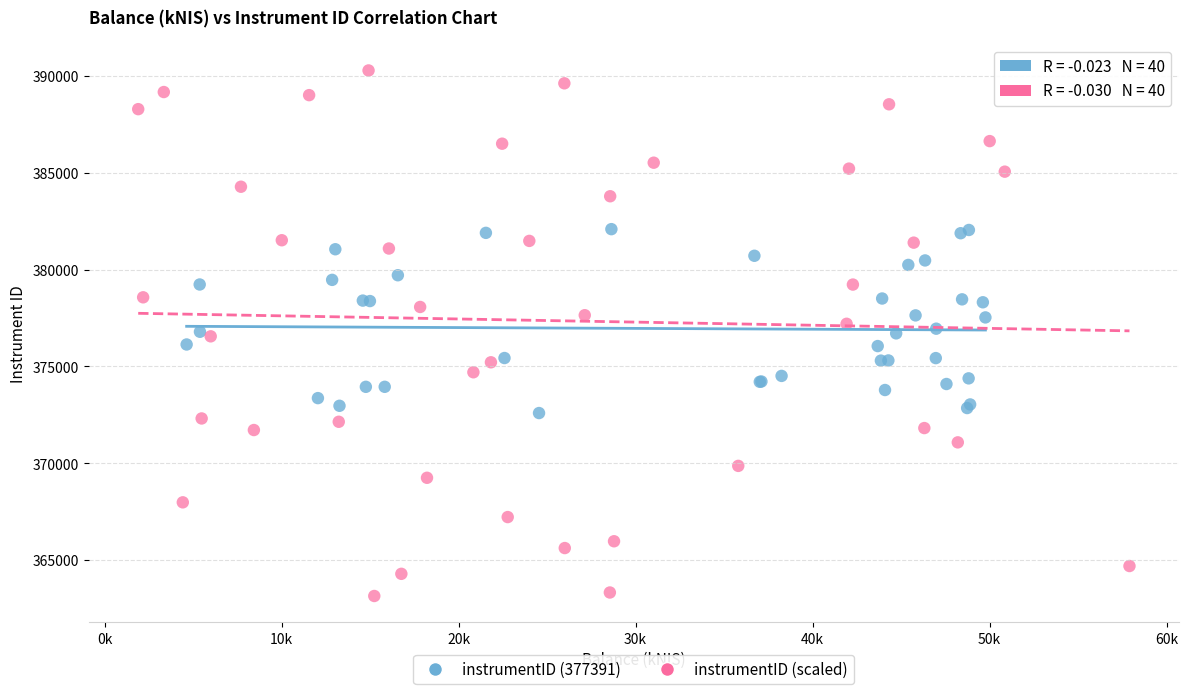

Which series contains the lowest Y value?

instrumentID (scaled)